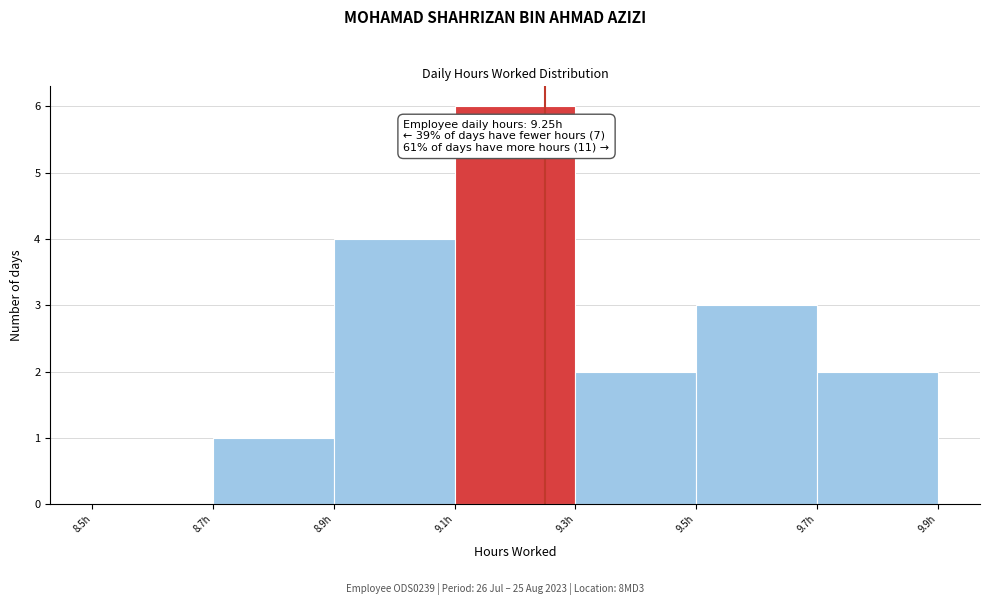

Over which range of the x-axis is the bar tallest?

9.1 to 9.3